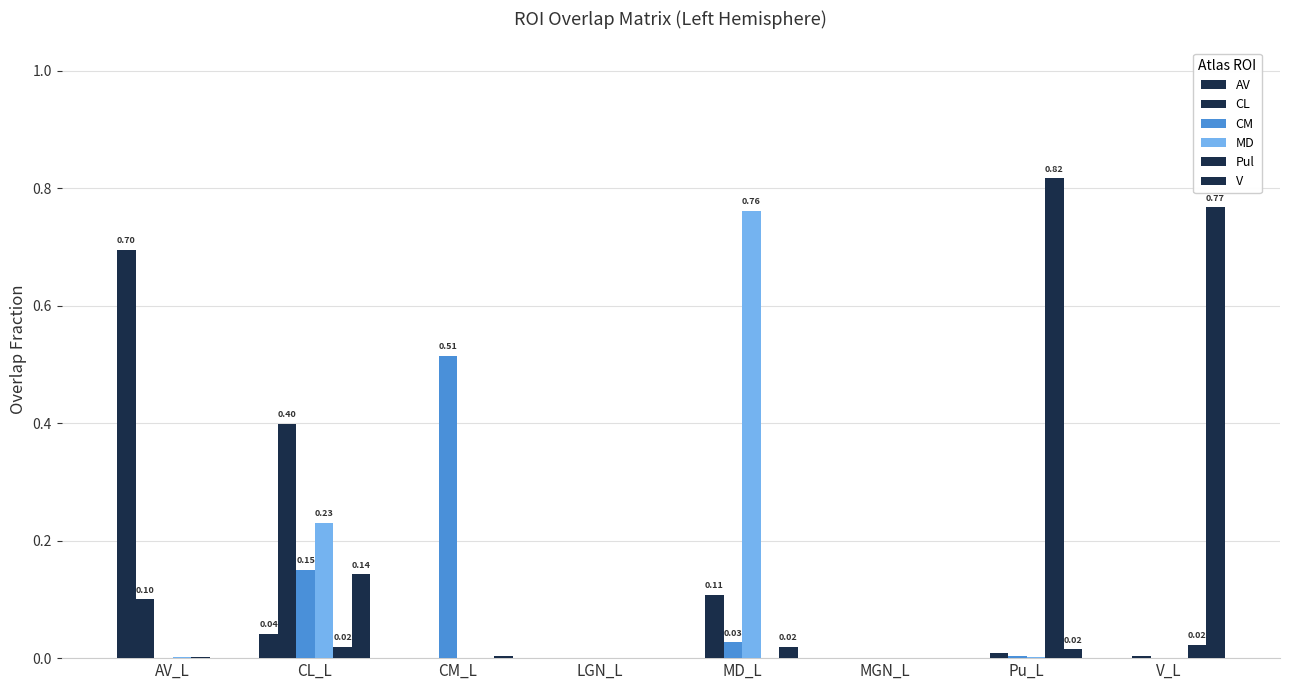

Count the number of data series in this chart.

6